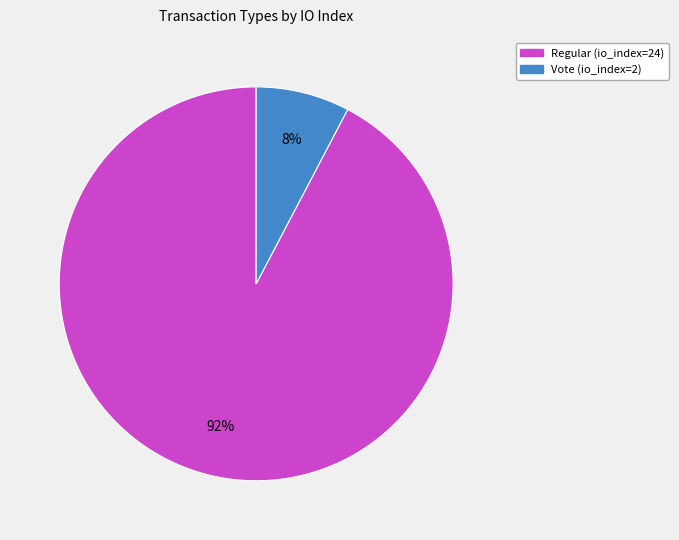

Between Vote (io_index=2) and Regular (io_index=24), which is larger?

Regular (io_index=24)